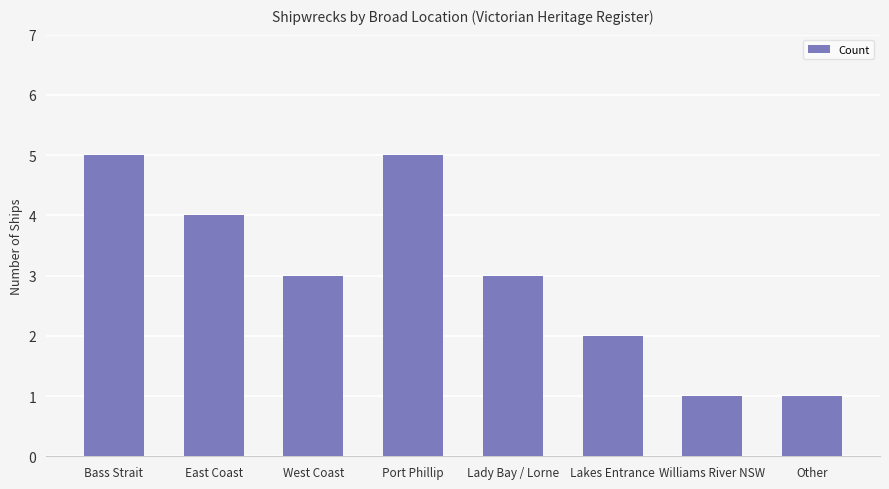

What is the sum of the values at Bass Strait and Port Phillip?

10